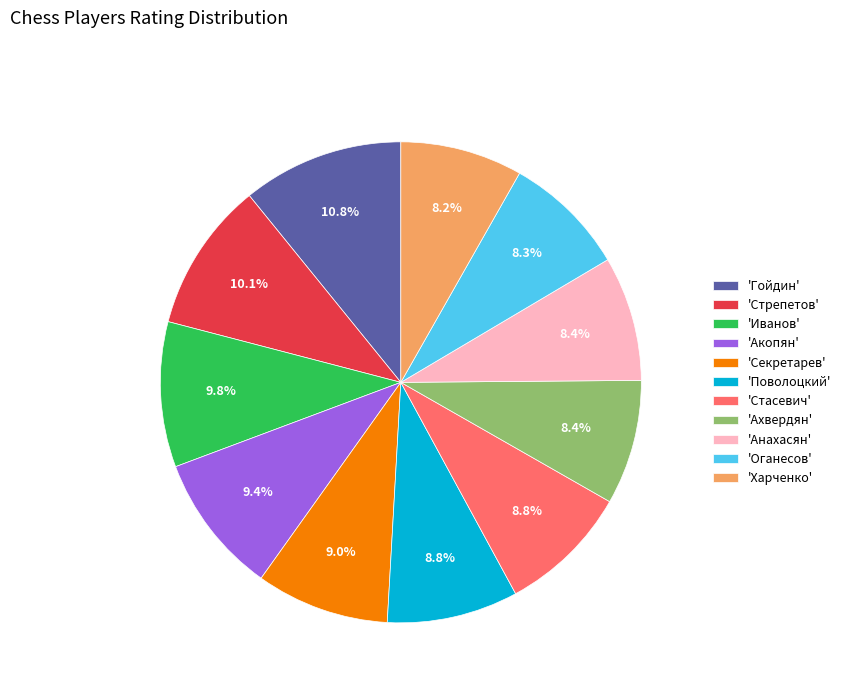

Is the sum of 'Поволоцкий' and 'Стасевич' greater than half?

No